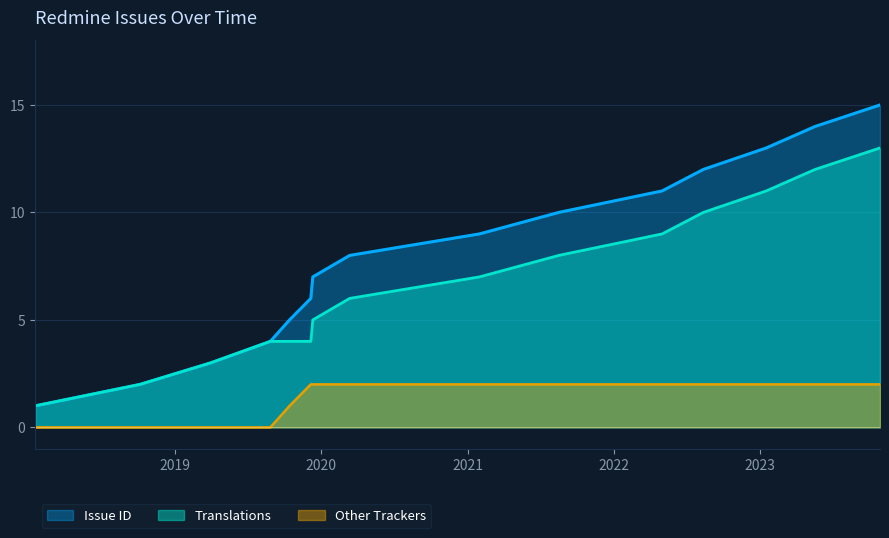

What is the average value?

8